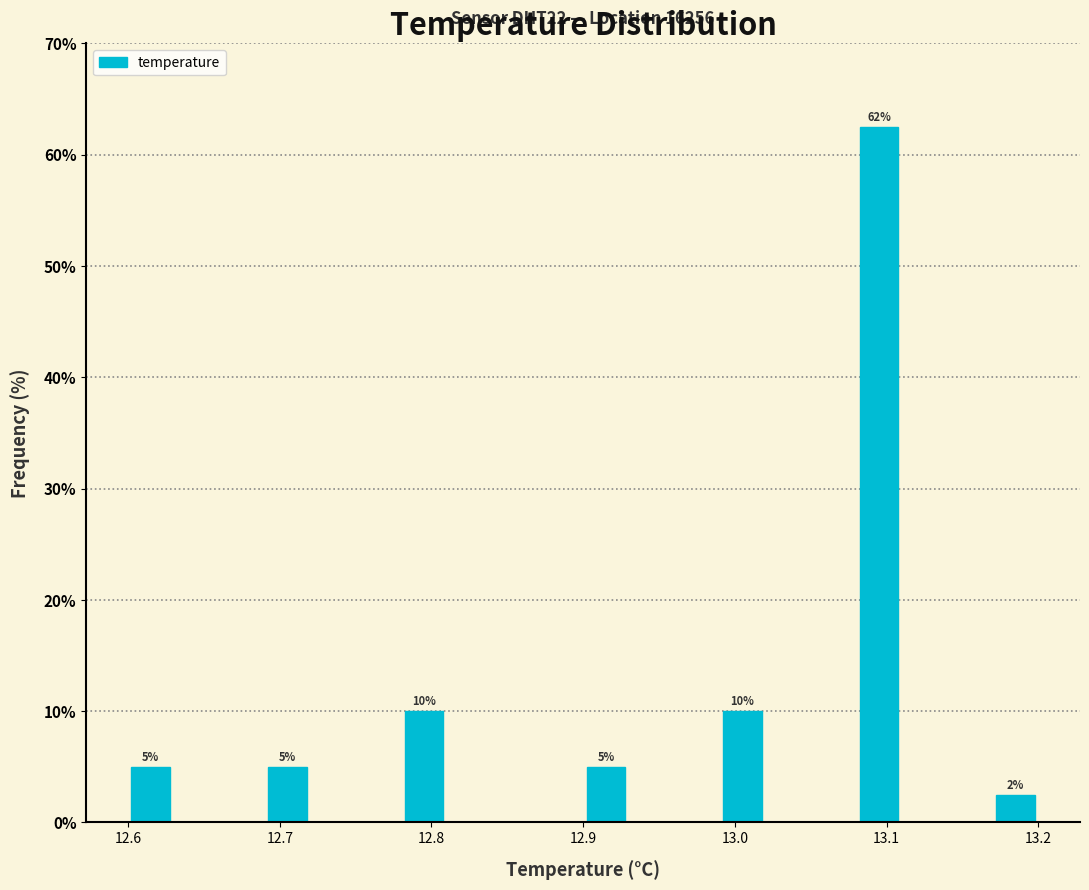

Read against the x-axis, roughly where is the centre of the tallest bar?

13.10